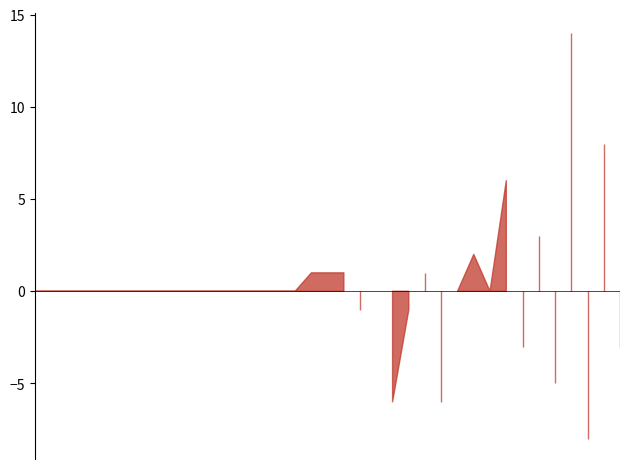

How many interior local valleys does the 女 series have?

8